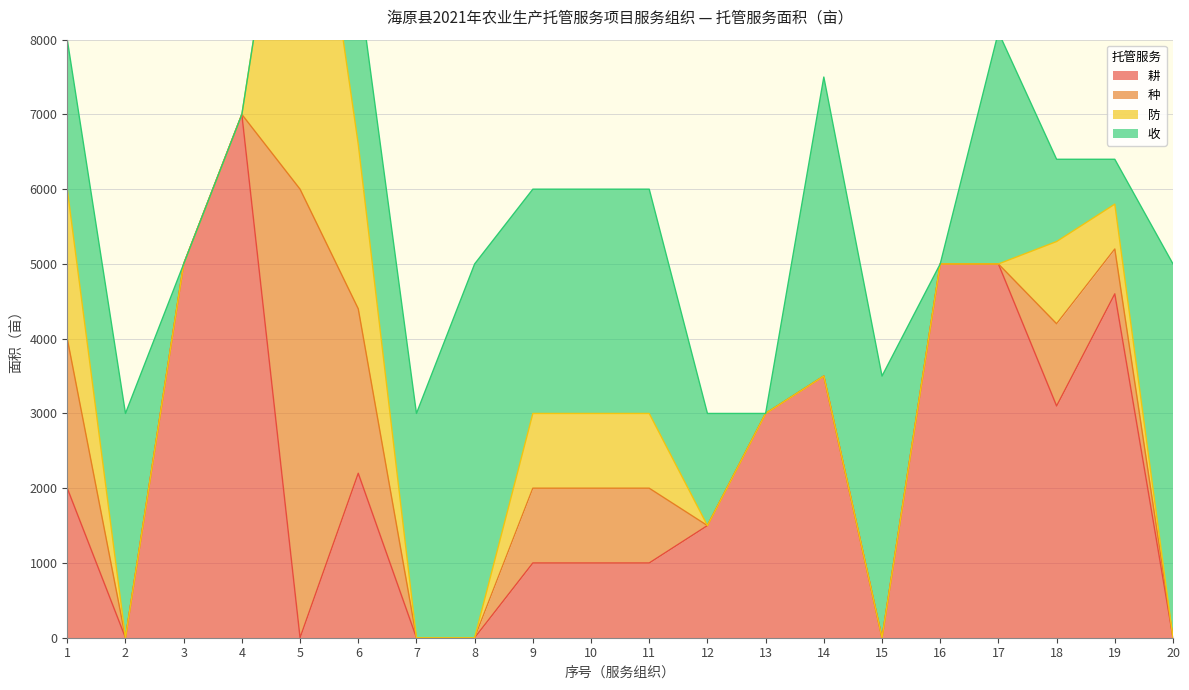

True or false: 拥有机械数量 has more than 2 interior local peaks.

True